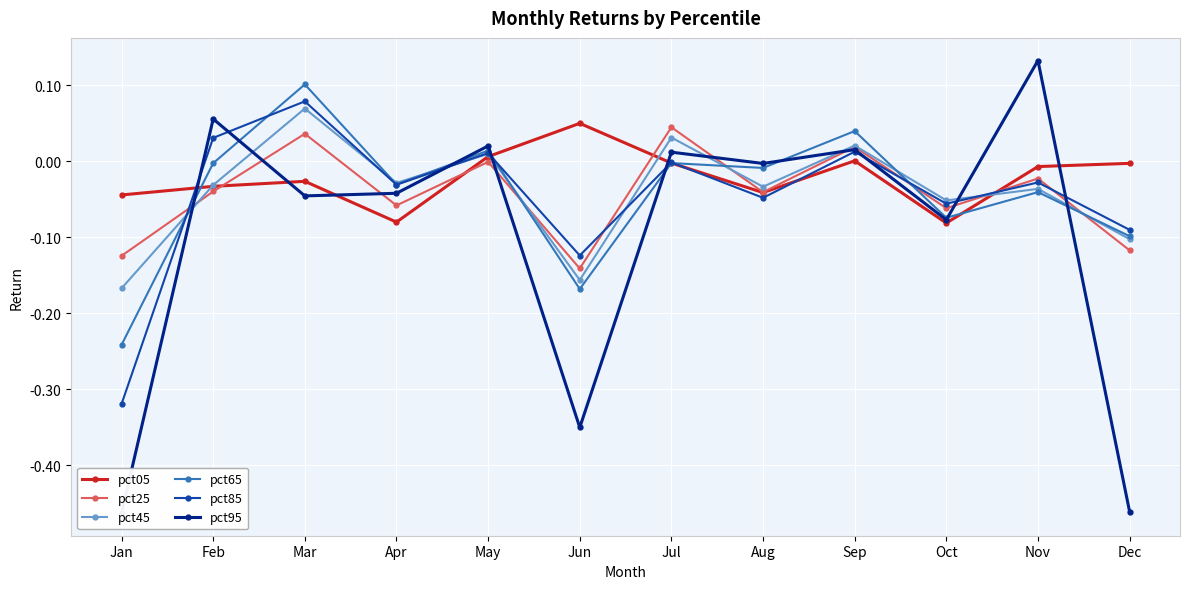

What are all the series names shown in the legend?

pct05, pct25, pct45, pct65, pct85, pct95